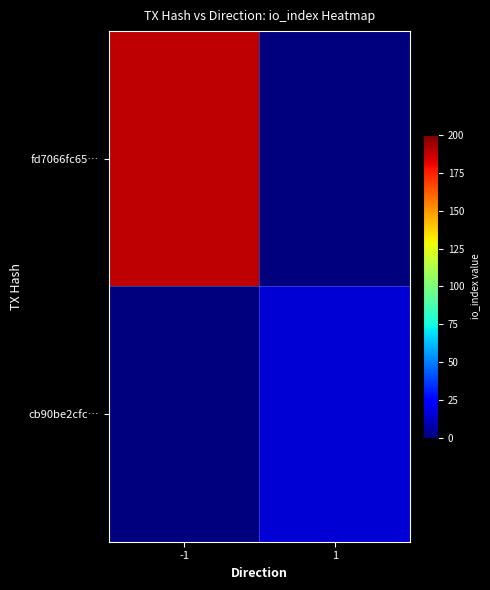

Reading left to right, list all the values displayed in this chart.

fd7066fc65…: -1=189	1=0
cb90be2cfc…: -1=0	1=15